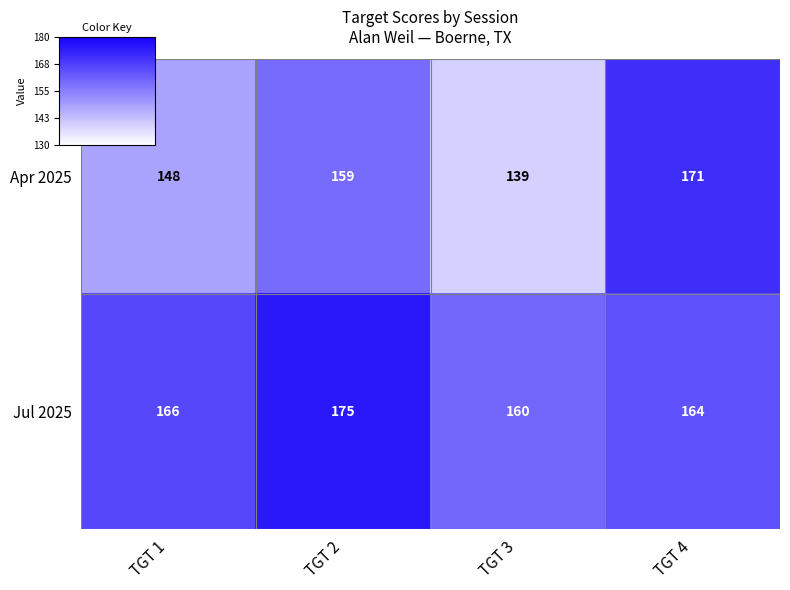

What is the minimum value for Apr 2025?

139